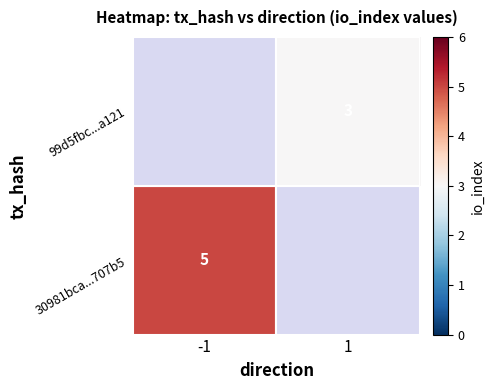

How many categories are shown in the chart?

2